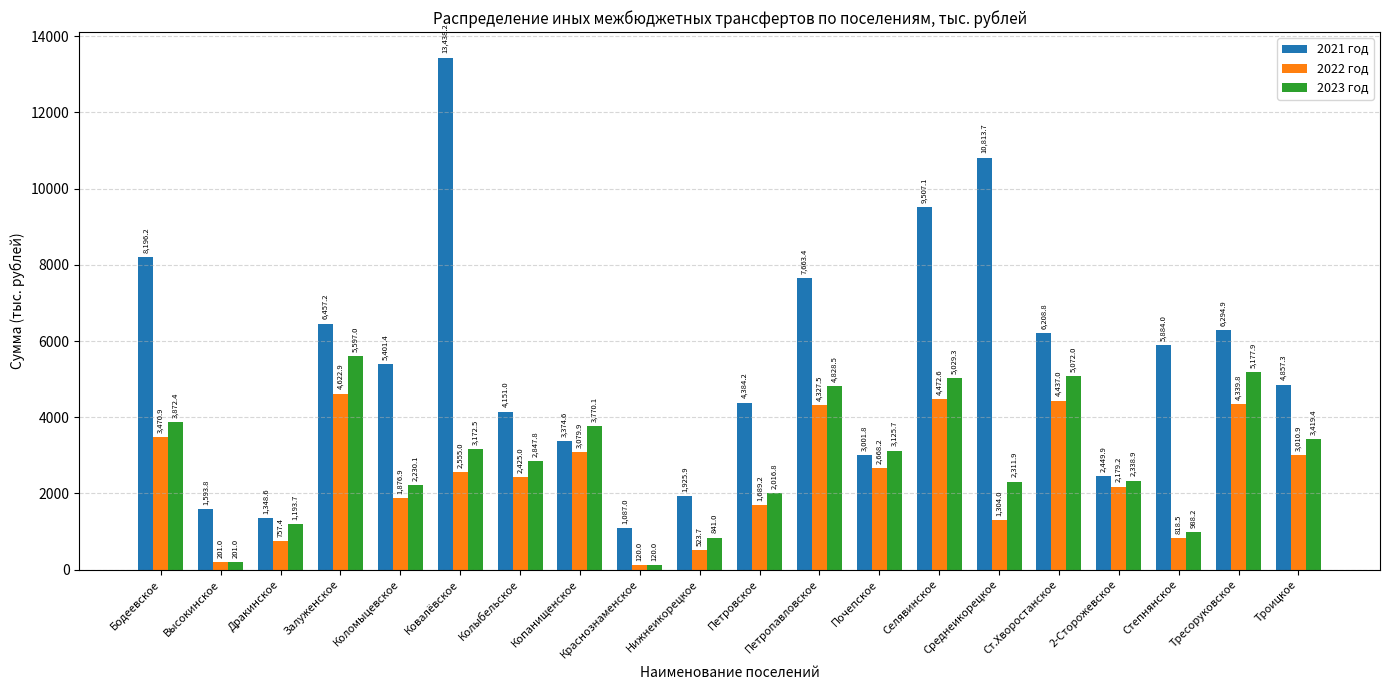

Are the bars horizontal?

No